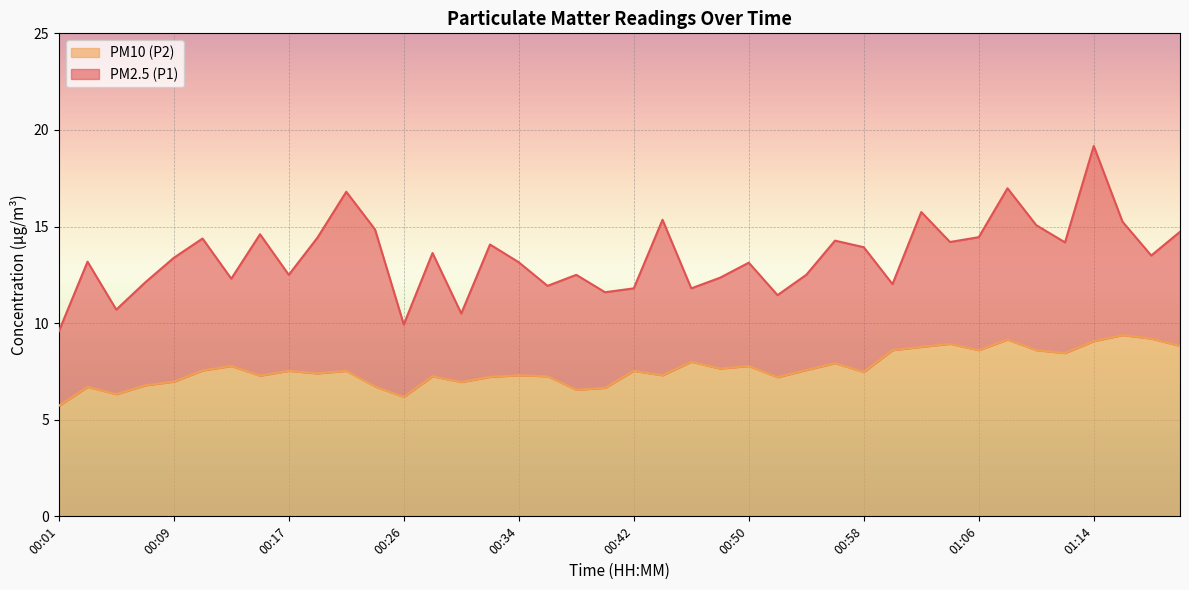

How many lines are shown in the chart?

2